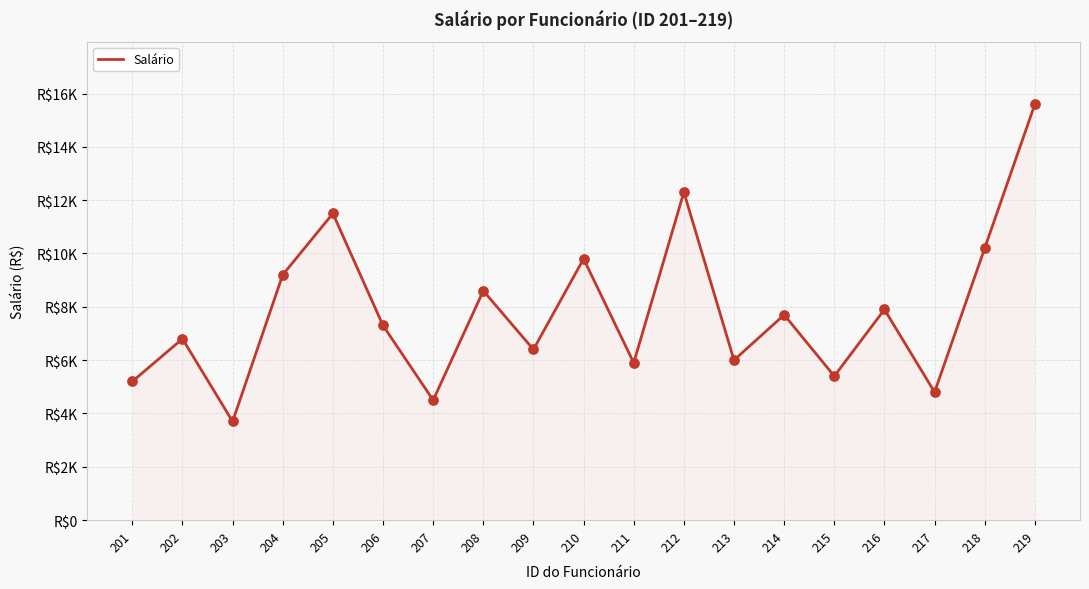

Does the chart have visible grid lines?

Yes